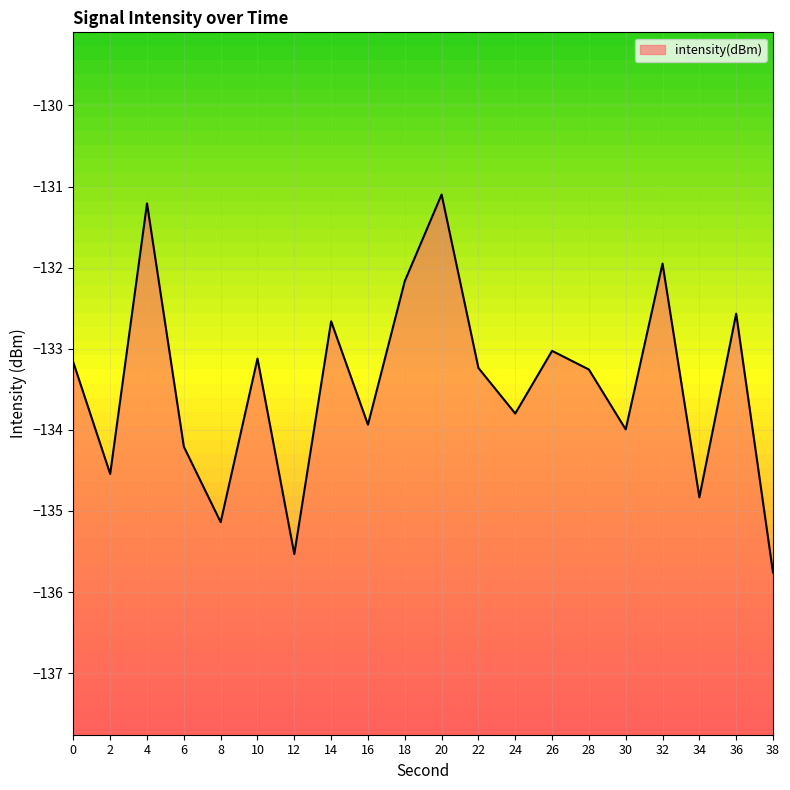

Rank the categories by value from highest to lowest.

20, 4, 32, 18, 36, 14, 26, 10, 0, 22, 28, 24, 16, 30, 6, 2, 34, 8, 12, 38